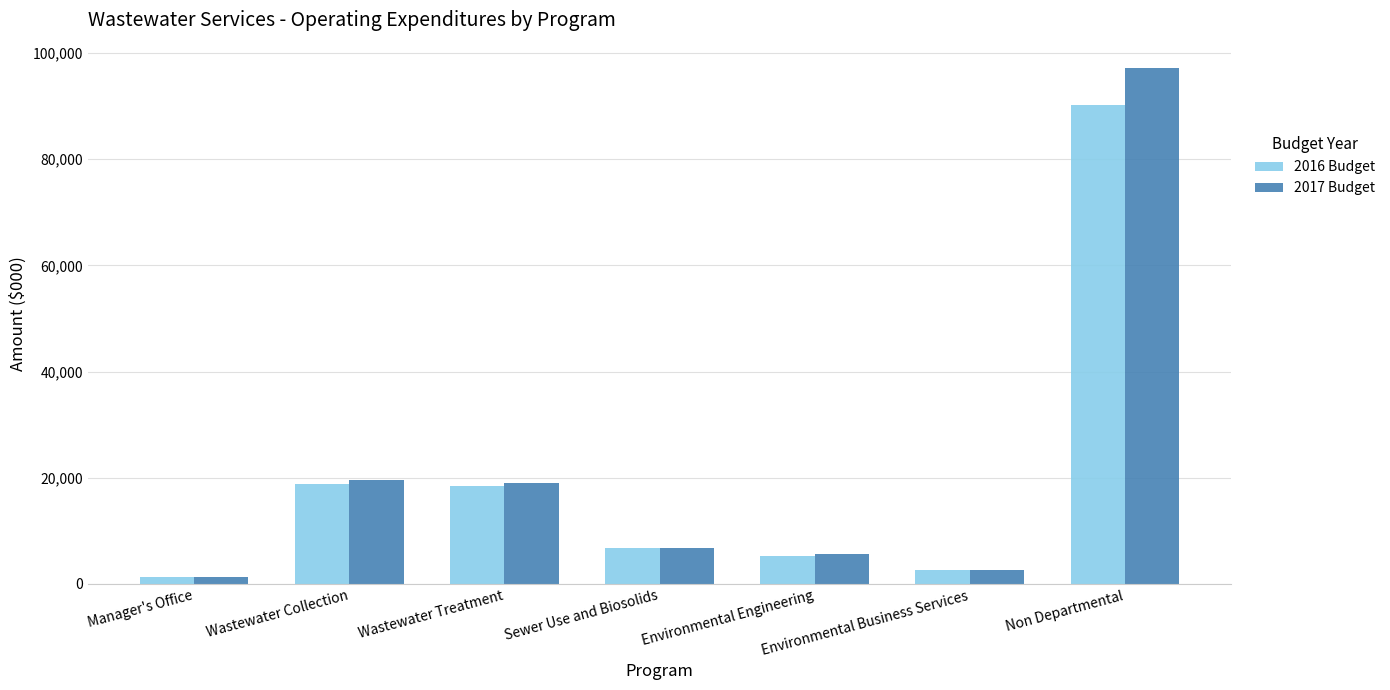

What is the difference between the highest and lowest values at Wastewater Treatment?

470.0